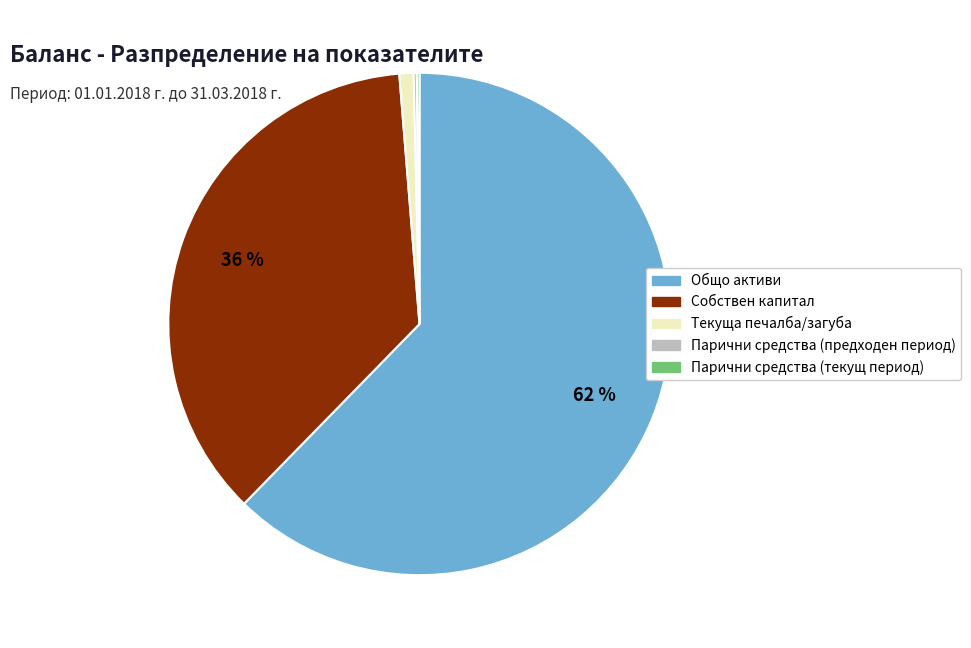

The Собствен капитал slice represents 36% of the pie. True or false?

True